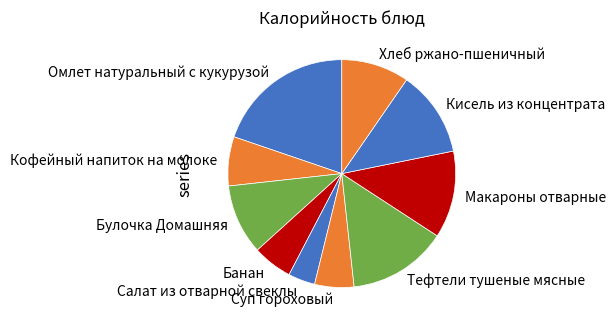

Is there a majority slice in this chart?

No